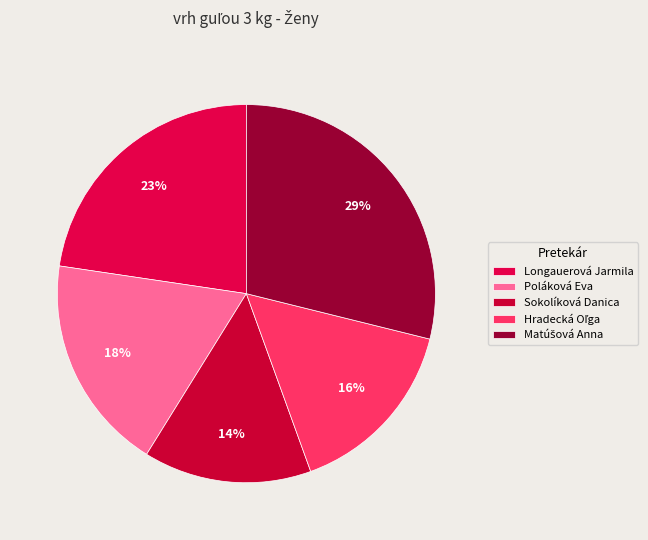

Combined, do Sokolíková Danica and Matúšová Anna account for over 50%?

No